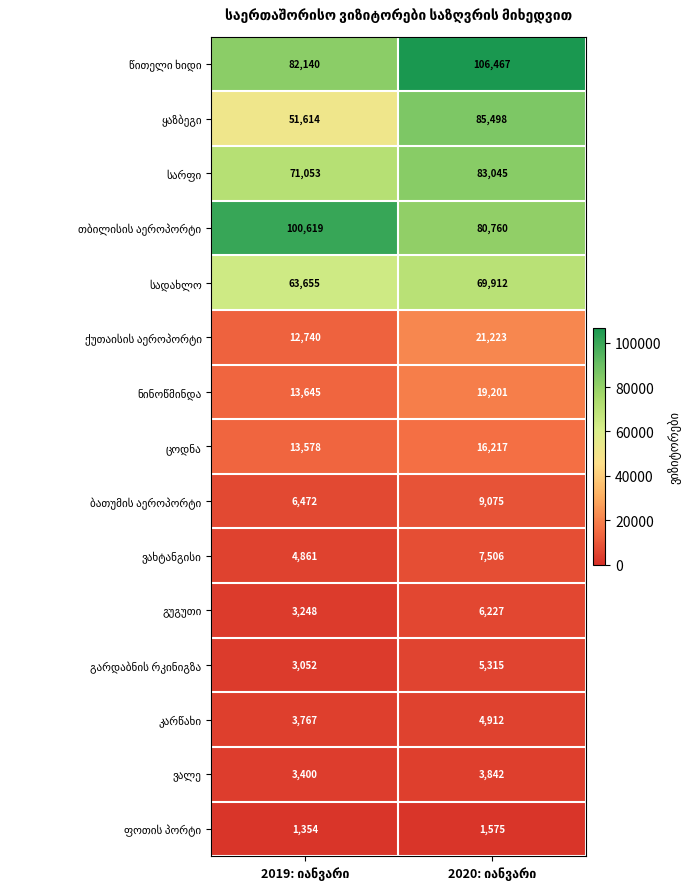

What is the smallest value displayed?

1354